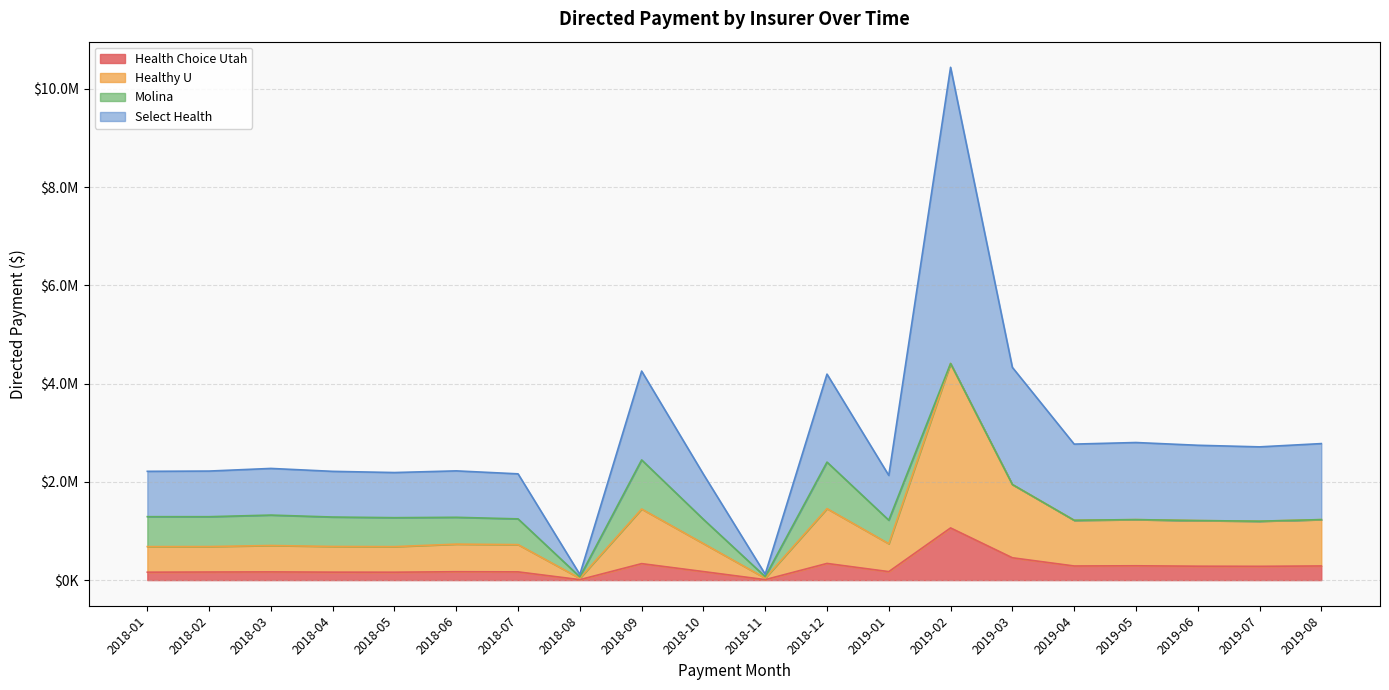

Is the value of Healthy U at 2018-09 greater than the value of Health Choice Utah at 2018-09?

Yes